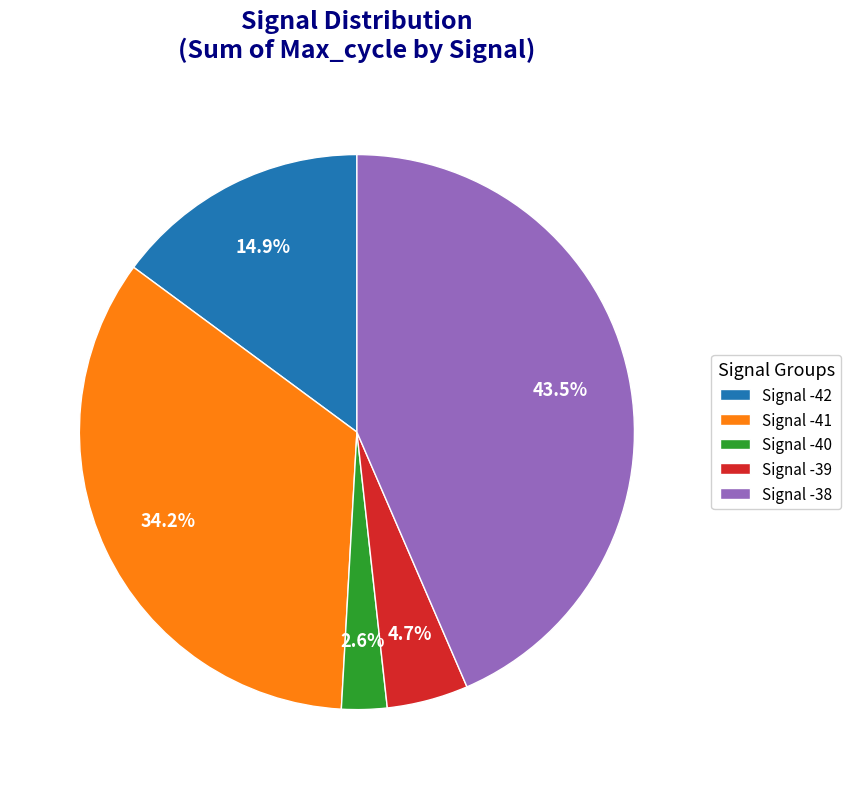

Which category has the biggest portion of the pie?

Signal -38